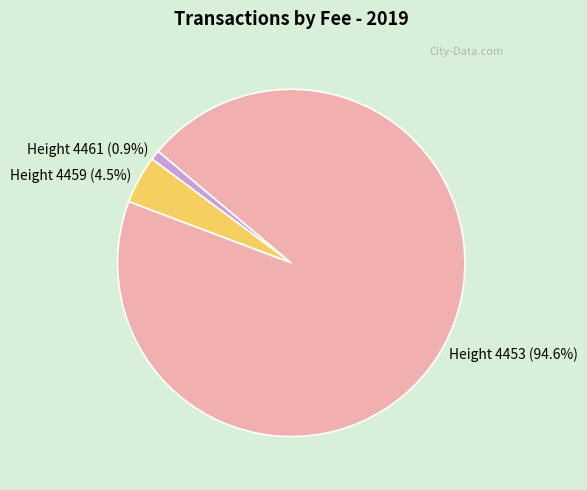

Is there a majority slice in this chart?

Yes